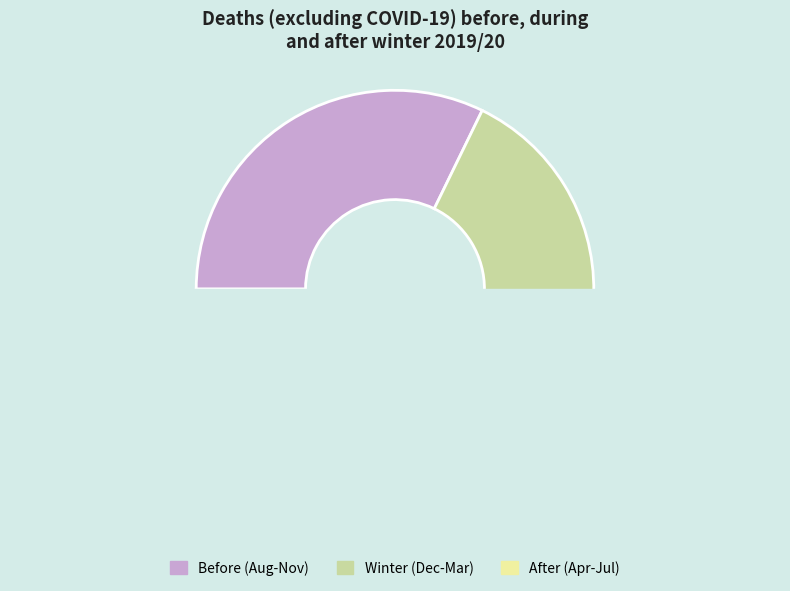

Do Winter (Dec-Mar) and Before (Aug-Nov) together represent more than half of the pie?

Yes